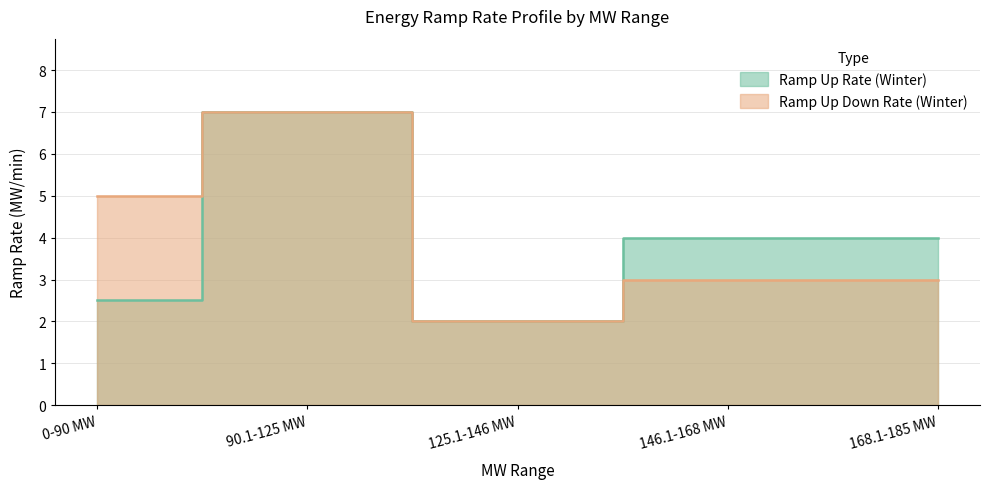

What is the label of the 1st point from the left?

0-90 MW